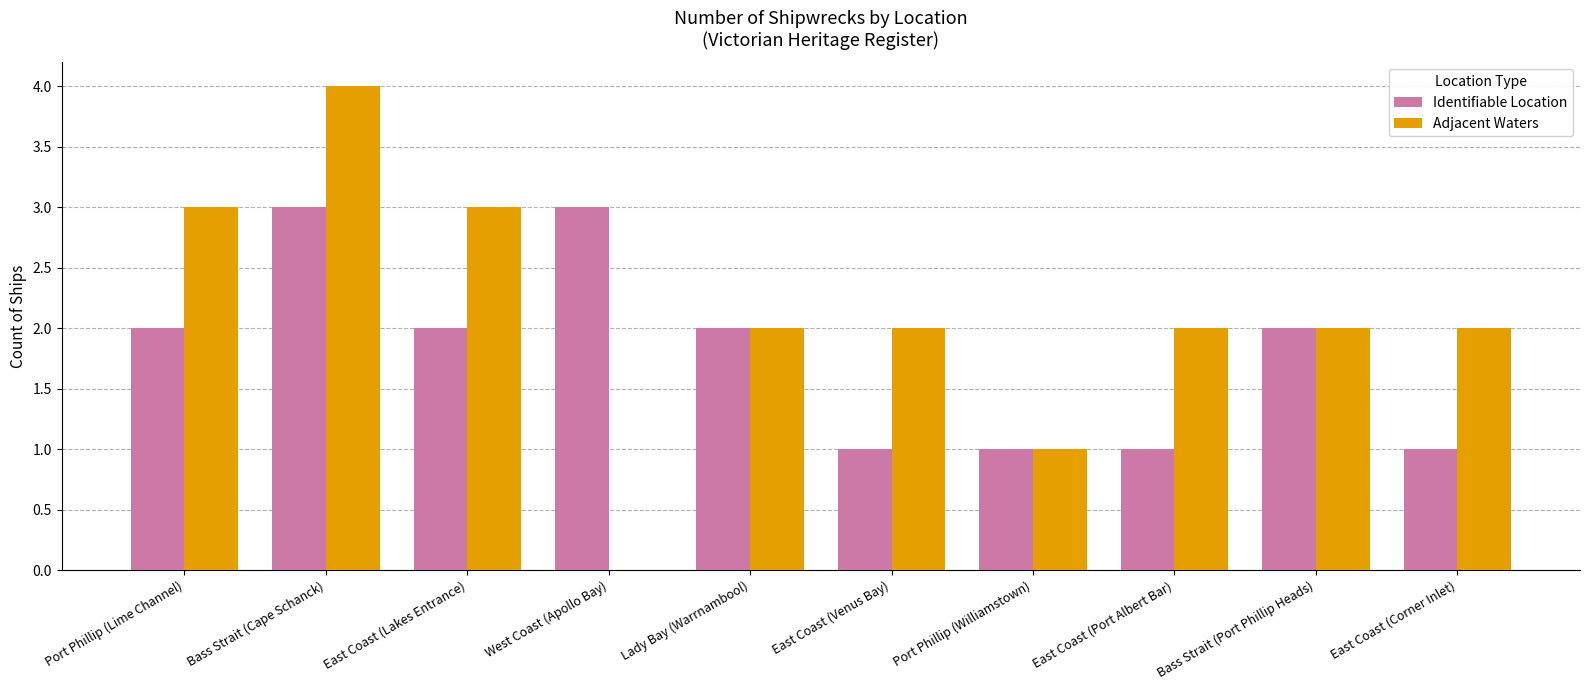

Between West Coast (Apollo Bay) and Lady Bay (Warrnambool), which series saw the biggest shift?

Adjacent Waters